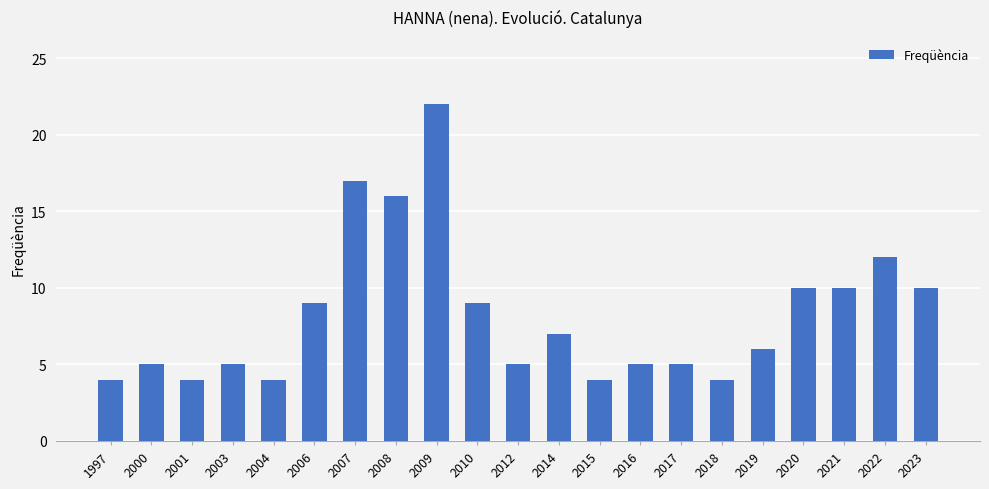

The chart shows a value of 39 at 2009. True or false?

False